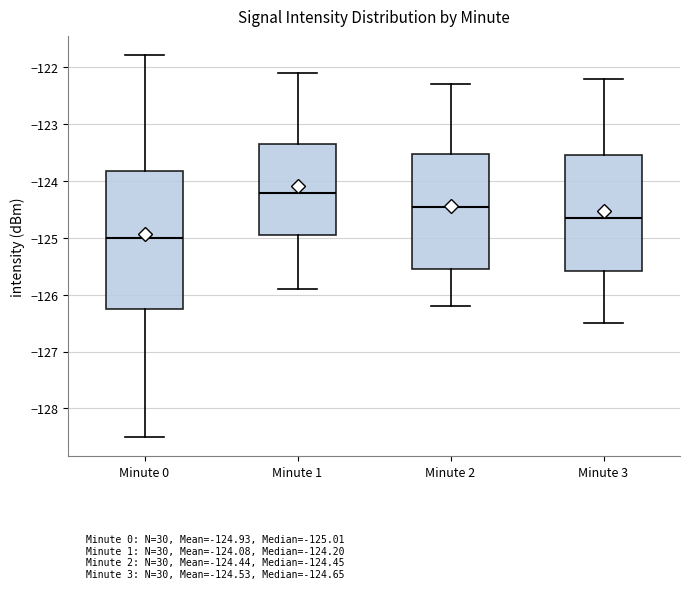

Reading left to right, read every box against the y-axis: the position of its median line, the range the box covers, and the ends of its whiskers. The values are not printed on the chart, so give them approximately, as read against the axis.

Minute 0: median -125.0, box -126.3 to -123.8, whiskers -128.5 to -121.8
Minute 1: median -124.2, box -125.0 to -123.3, whiskers -125.9 to -122.1
Minute 2: median -124.4, box -125.5 to -123.5, whiskers -126.2 to -122.3
Minute 3: median -124.6, box -125.6 to -123.5, whiskers -126.5 to -122.2